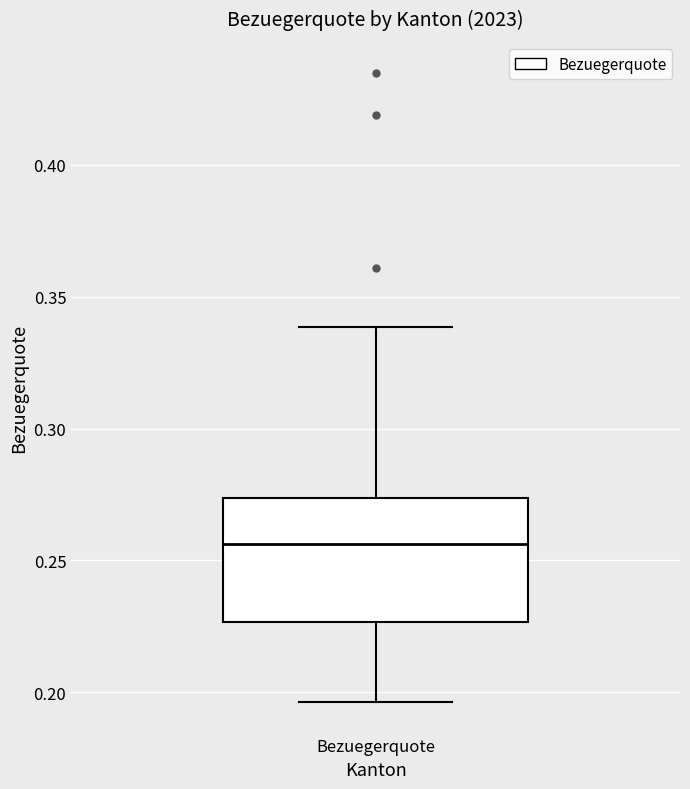

Transcribe this box plot: give where the median line is, the range the box spans, and where the two whiskers end, as read against the y-axis. The values are not printed on the chart, so give them approximately, as read against the axis.

median 0.255, box 0.225 to 0.275, whiskers 0.195 to 0.340